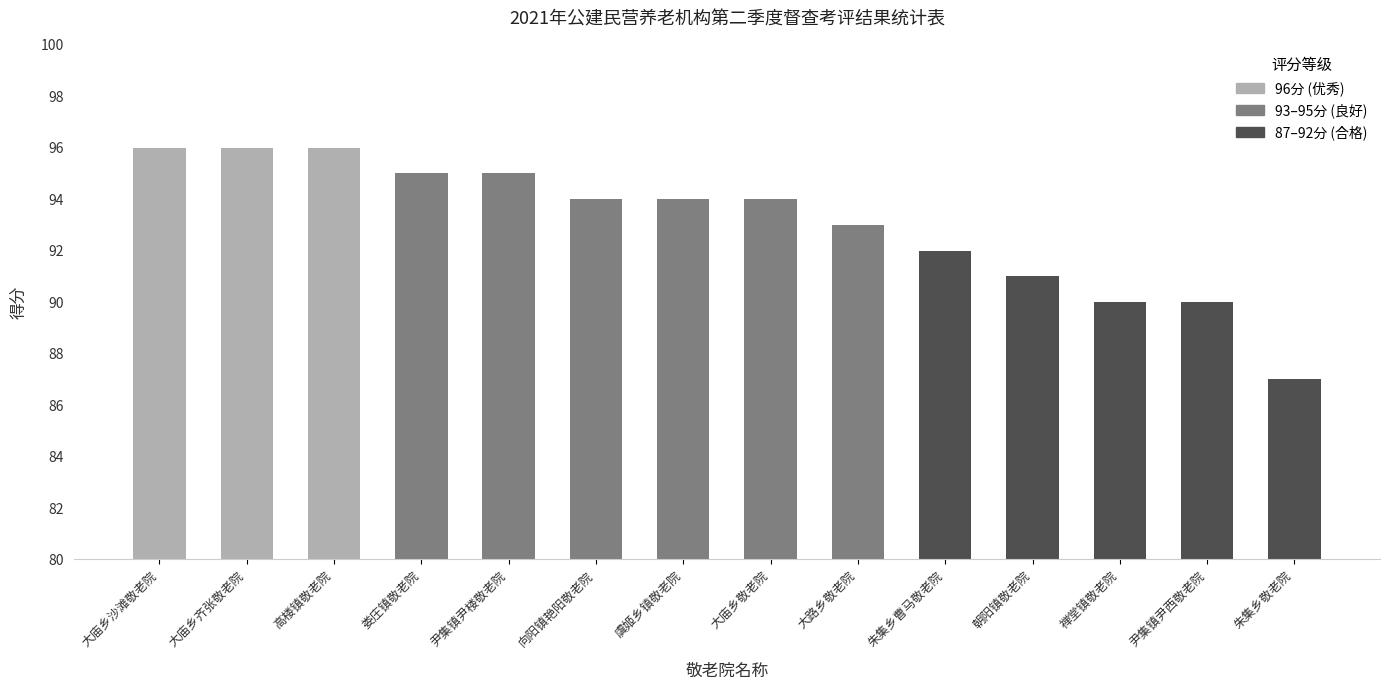

Which has a higher value, 虞姬乡镇敬老院 or 朝阳镇敬老院?

虞姬乡镇敬老院